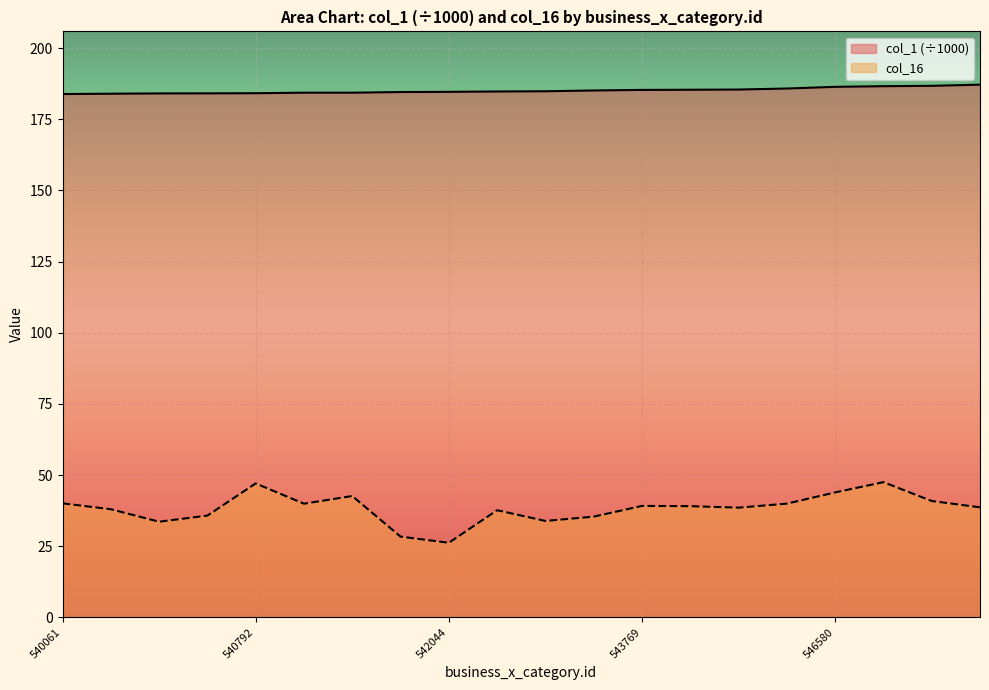

How many lines are shown in the chart?

2